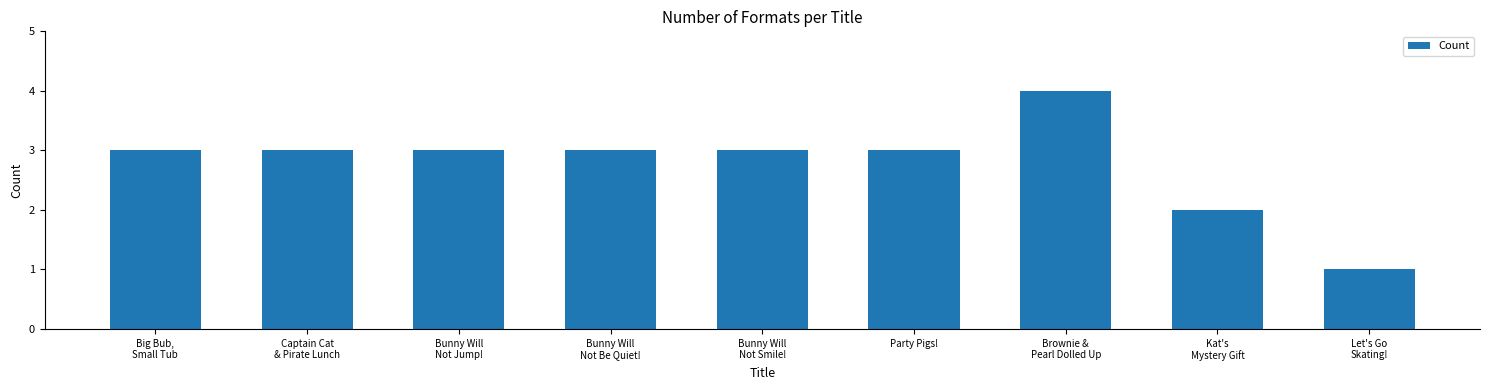

Which category has the lowest value across all series?

Let's Go
Skating!